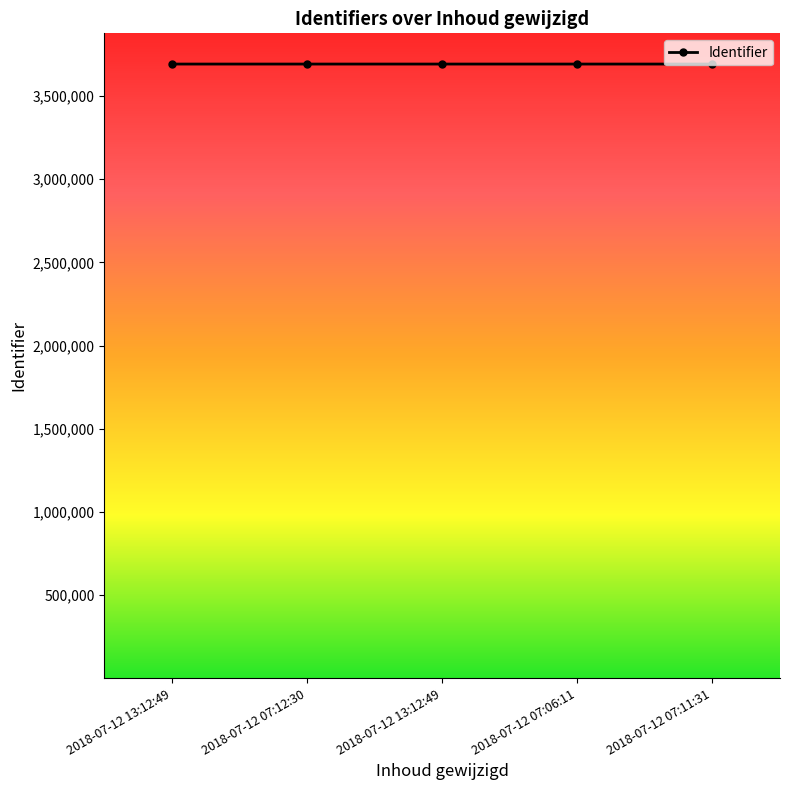

Reading left to right, extract all data points from this chart.

3691297	3691298	3691300	3691302	3691304